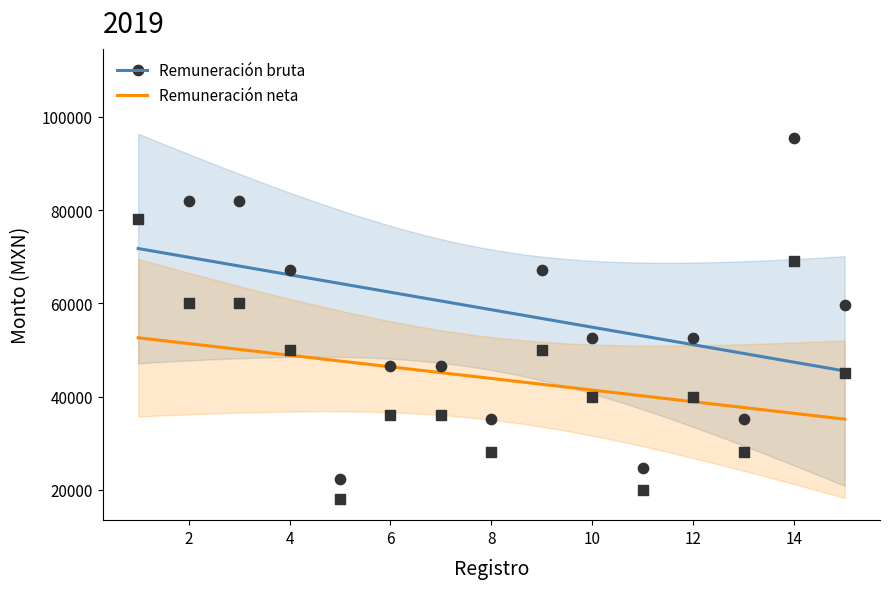

Which series reaches the maximum Y coordinate?

Remuneración bruta